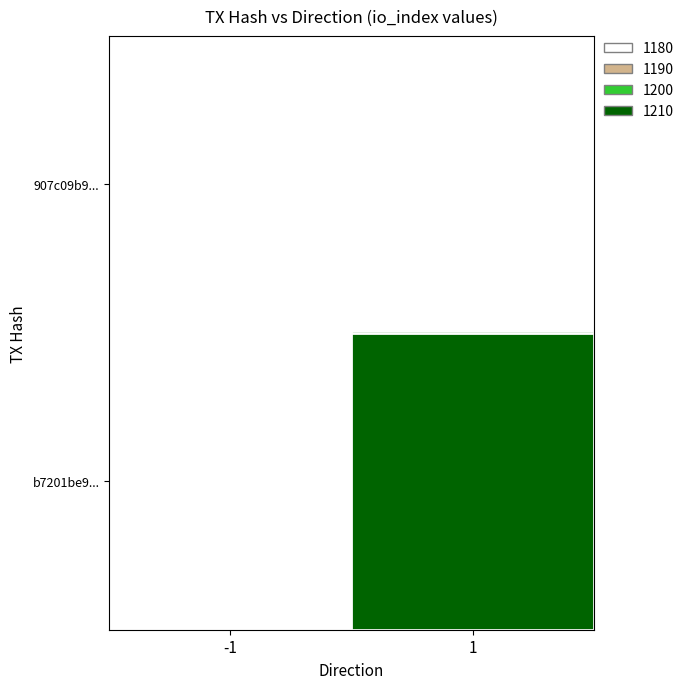

Is it true that b7201be9... equals 0.0 at 1?

True